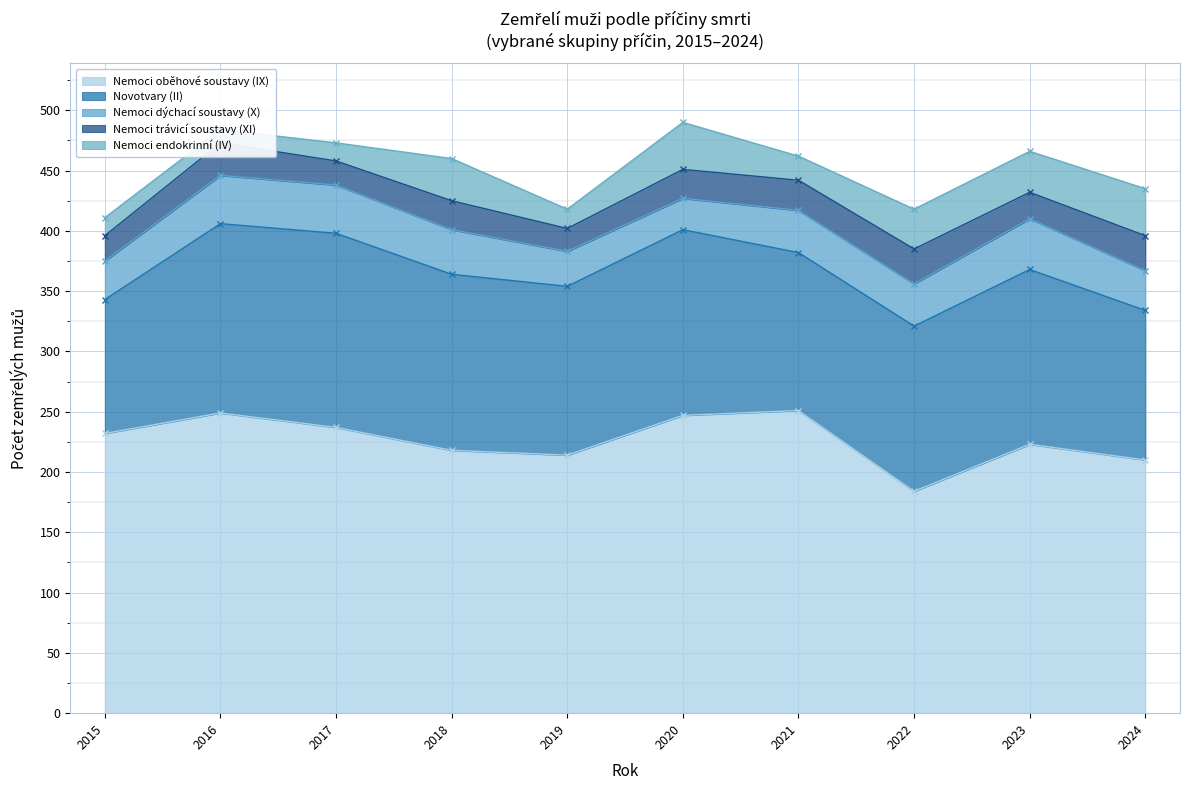

What is the value of the Nemoci trávicí soustavy (XI) point at the 4th from the left?

24